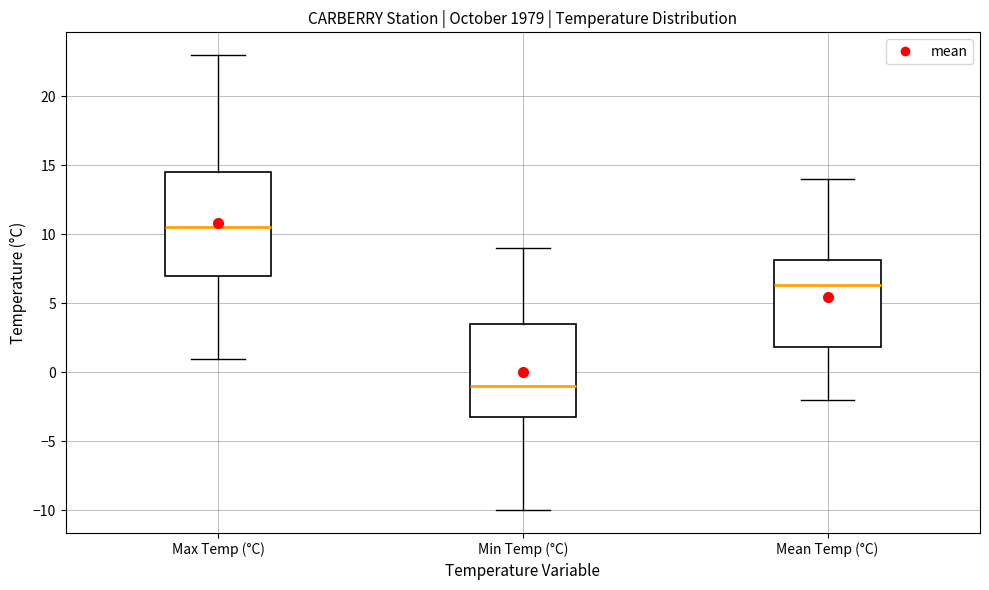

Where is the lower edge of the box for Min Temp (°C) on the y-axis? The values are not printed on the chart, so give them approximately, as read against the axis.

-3.0